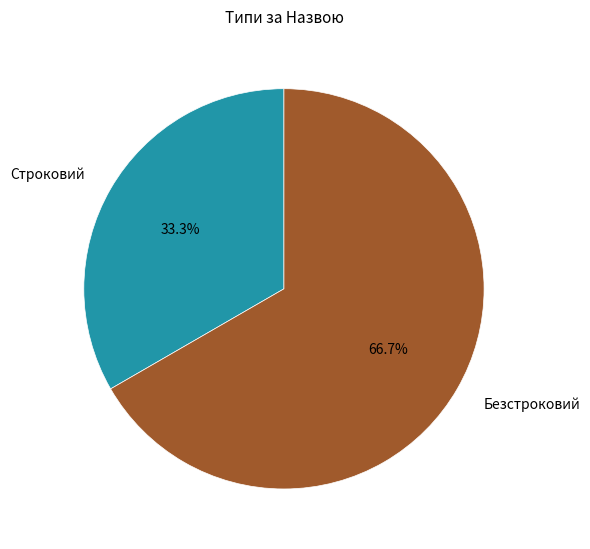

To the nearest percent, what portion does Строковий represent?

33%